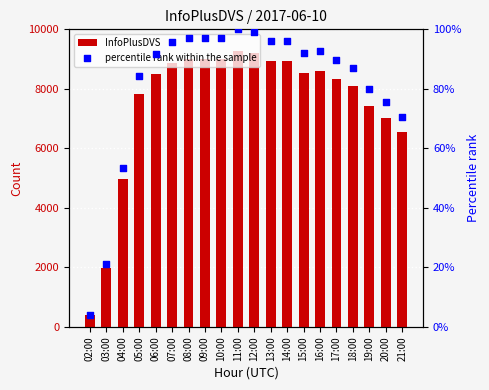

What is the total value across all series at 21:00?

6620.6